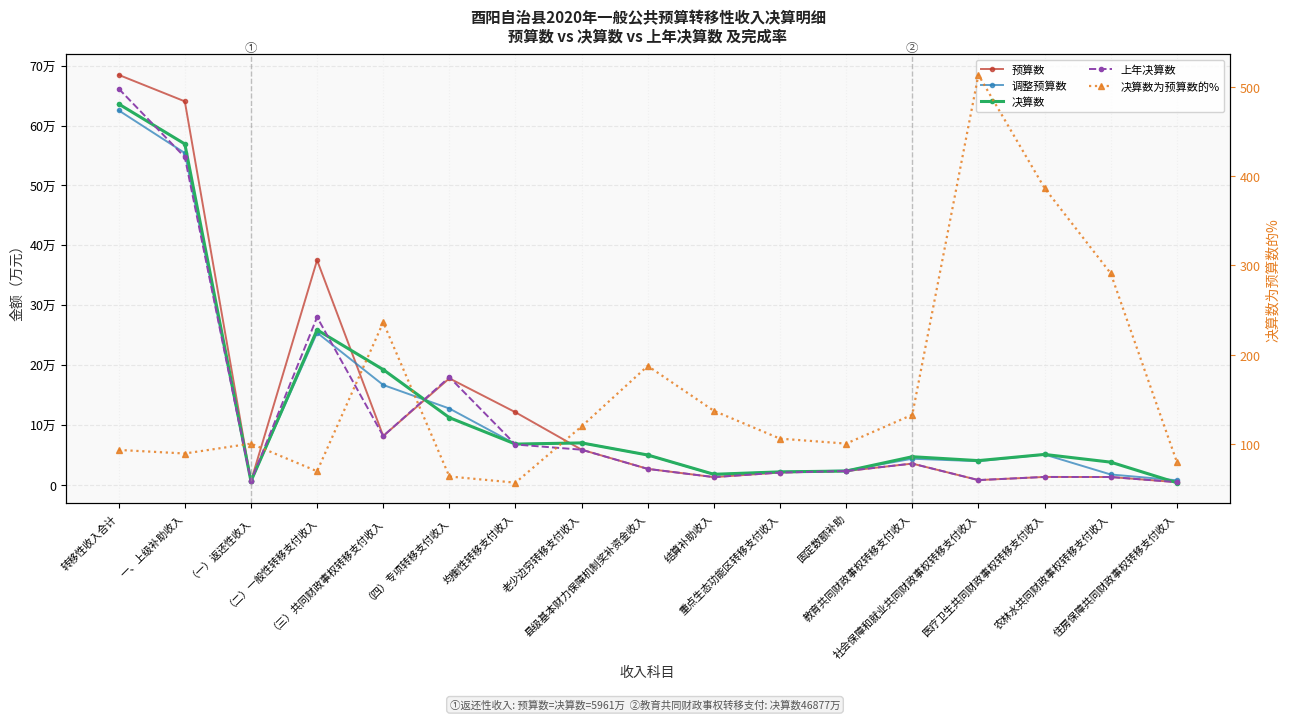

Rank the categories by 预算数 value from lowest to highest.

住房保障共同财政事权转移支付收入, （一）返还性收入, 社会保障和就业共同财政事权转移支付收入, 结算补助收入, 农林水共同财政事权转移支付收入, 医疗卫生共同财政事权转移支付收入, 重点生态功能区转移支付收入, 固定数额补助, 县级基本财力保障机制奖补资金收入, 教育共同财政事权转移支付收入, 老少边穷转移支付收入, （三）共同财政事权转移支付收入, 均衡性转移支付收入, （四）专项转移支付收入, （二）一般性转移支付收入, 一、上级补助收入, 转移性收入合计